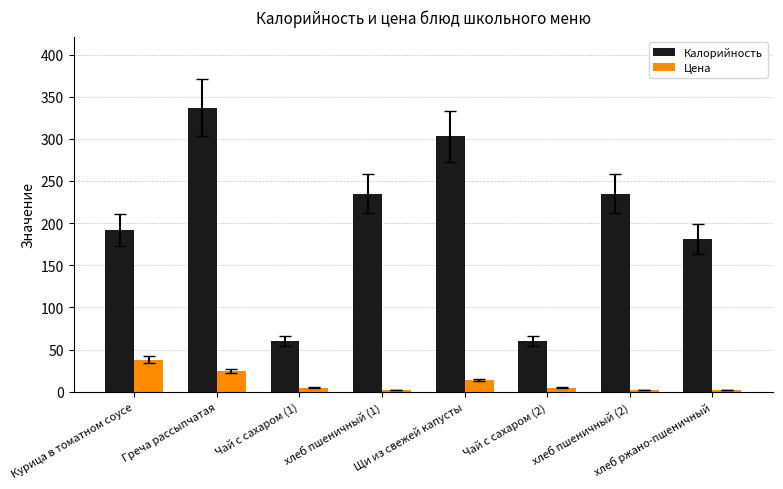

What is the sum of all Калорийность values?

1603.0